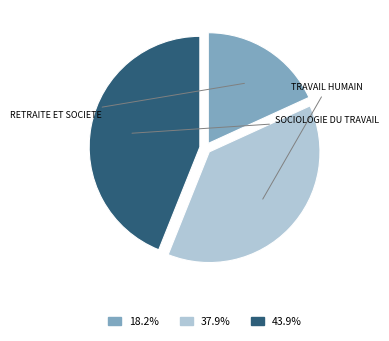

Is there a majority slice in this chart?

No